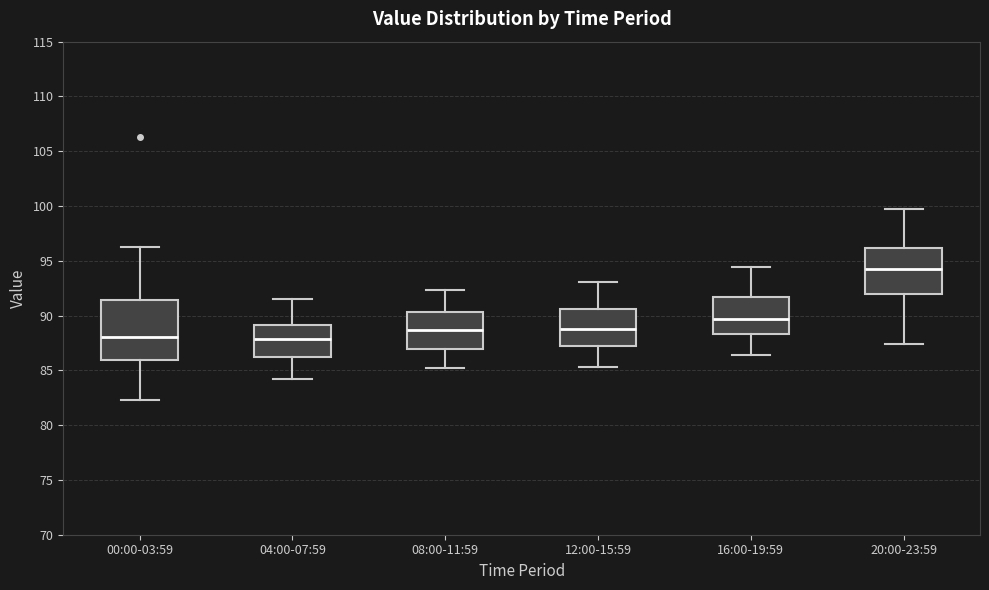

Reading left to right, read every box against the y-axis: the position of its median line, the range the box covers, and the ends of its whiskers. The values are not printed on the chart, so give them approximately, as read against the axis.

00:00-03:59: median 88.0, box 86.0 to 91.5, whiskers 82.5 to 96.0
04:00-07:59: median 88.0, box 86.0 to 89.0, whiskers 84.0 to 91.5
08:00-11:59: median 88.5, box 87.0 to 90.5, whiskers 85.0 to 92.5
12:00-15:59: median 89.0, box 87.0 to 90.5, whiskers 85.5 to 93.0
16:00-19:59: median 89.5, box 88.5 to 91.5, whiskers 86.5 to 94.5
20:00-23:59: median 94.0, box 92.0 to 96.0, whiskers 87.5 to 99.5